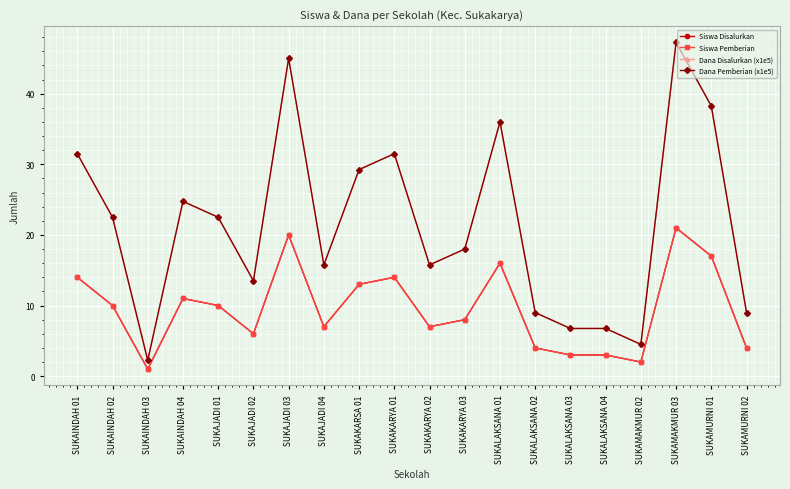

How many distinct data groups are displayed?

4